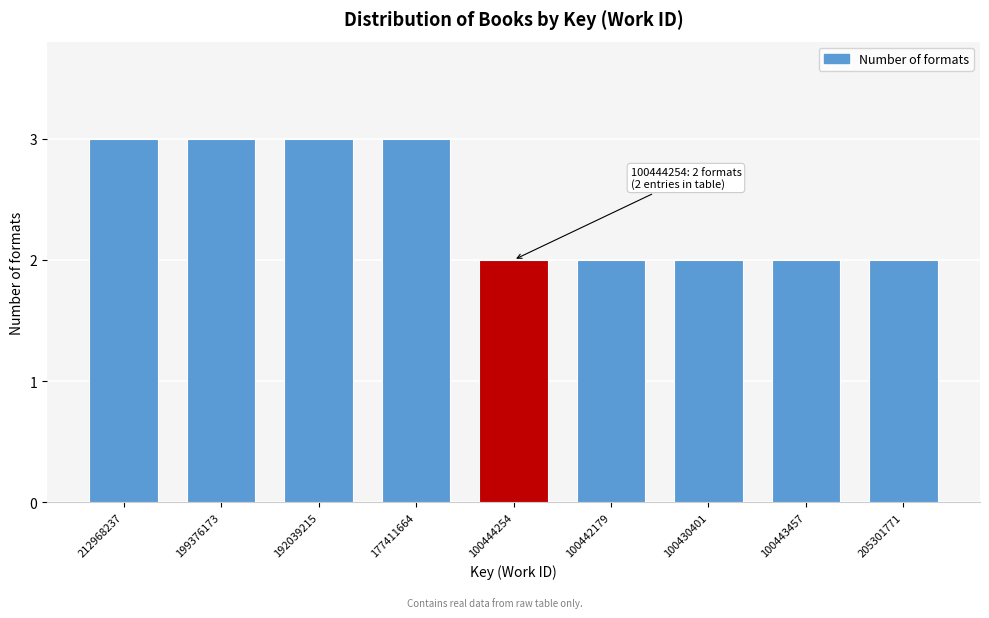

Reading right to left, extract all data points from this chart.

2	2	2	2	2	3	3	3	3